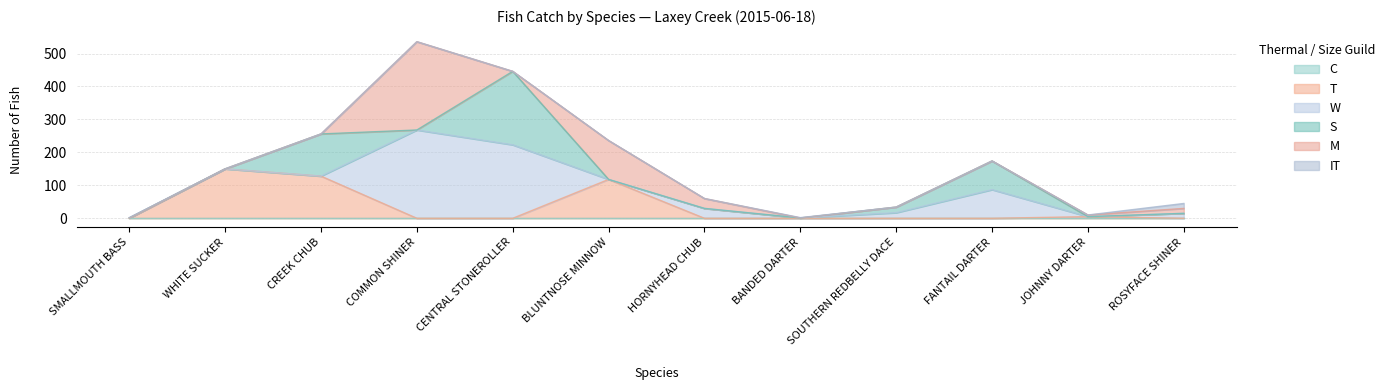

Rank the series at CREEK CHUB from highest to lowest value.

T, S, C, W, M, IT